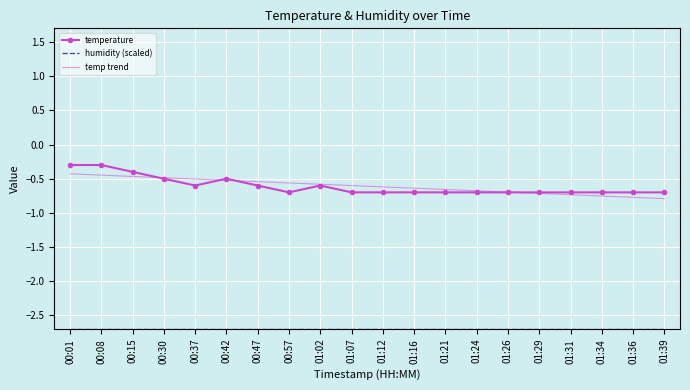

The temperature series shows -0.5 at 00:30. True or false?

True